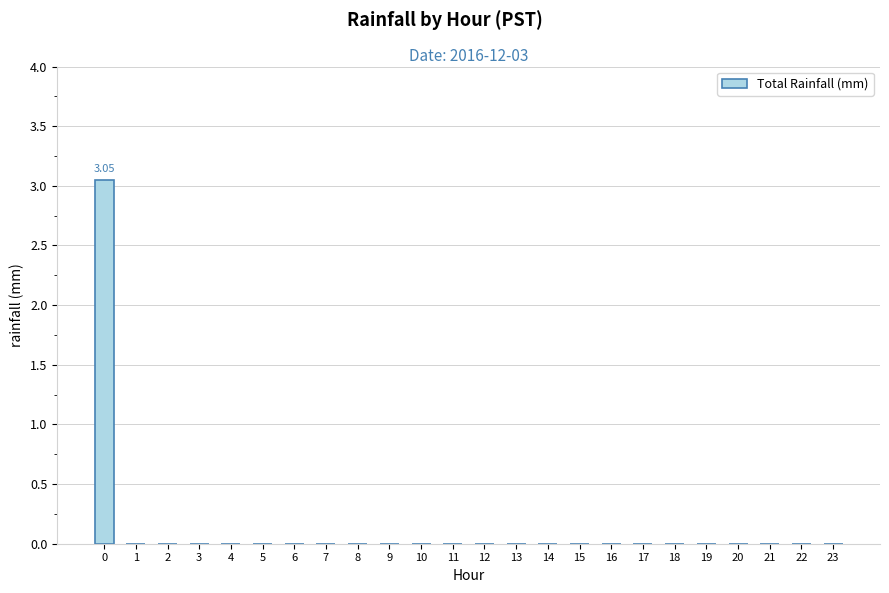

The chart shows a value of 0.0 at 12. True or false?

True